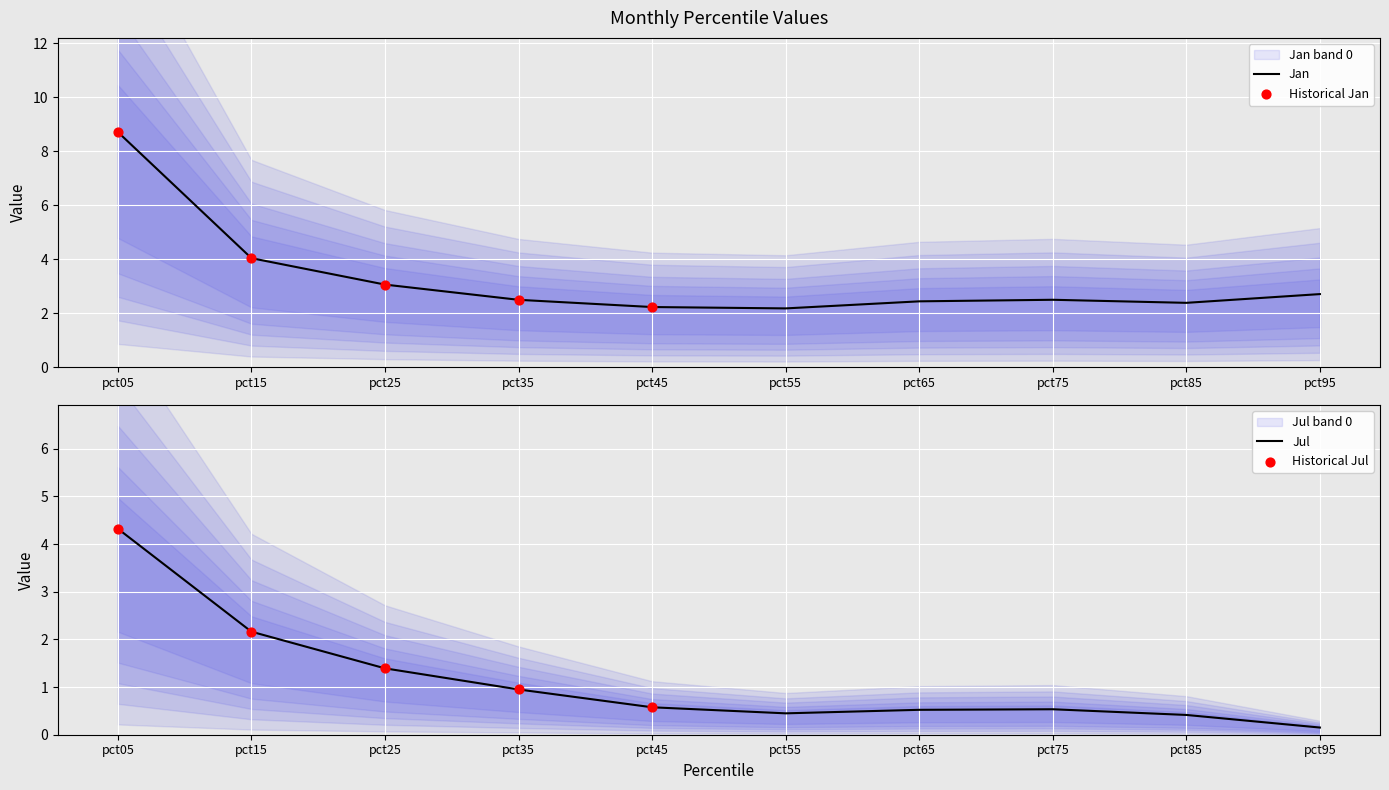

At which category is the sum across all series the highest?

pct05